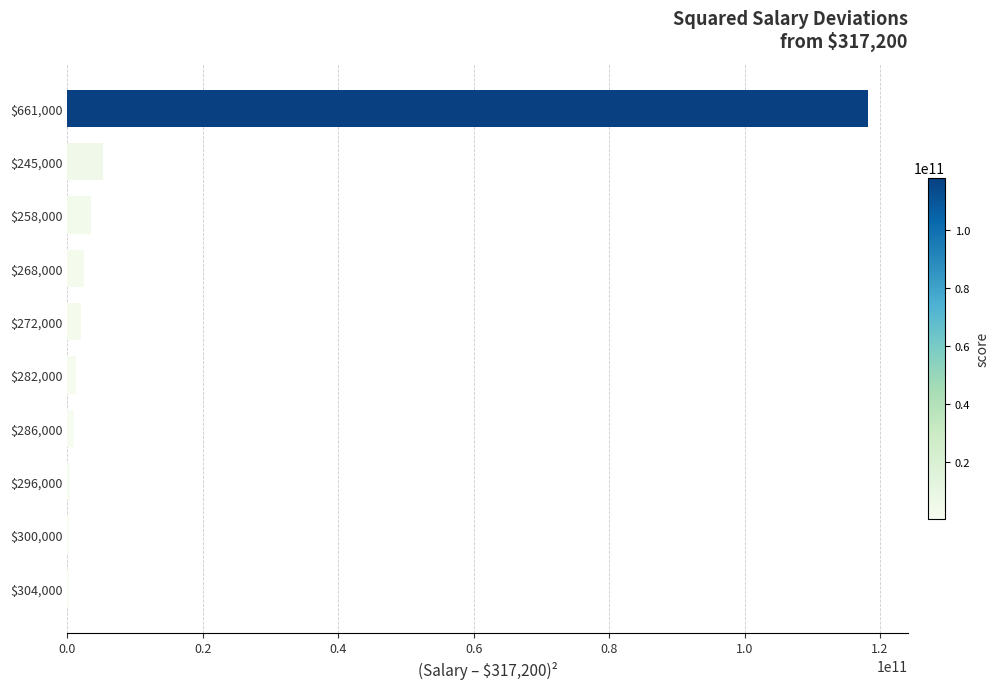

What is the sum of all values?

134511600000